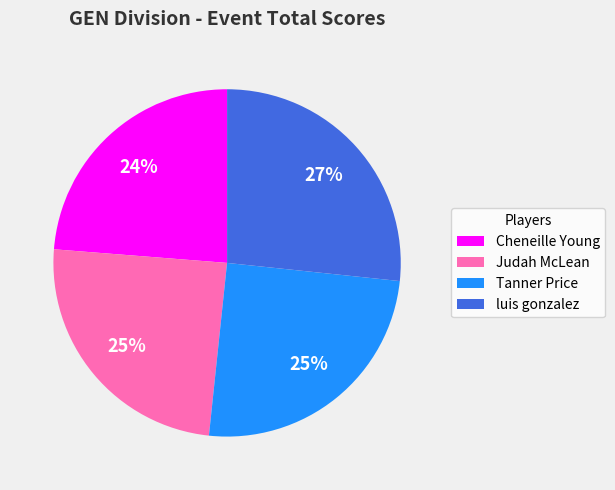

Does any single category account for the majority?

No